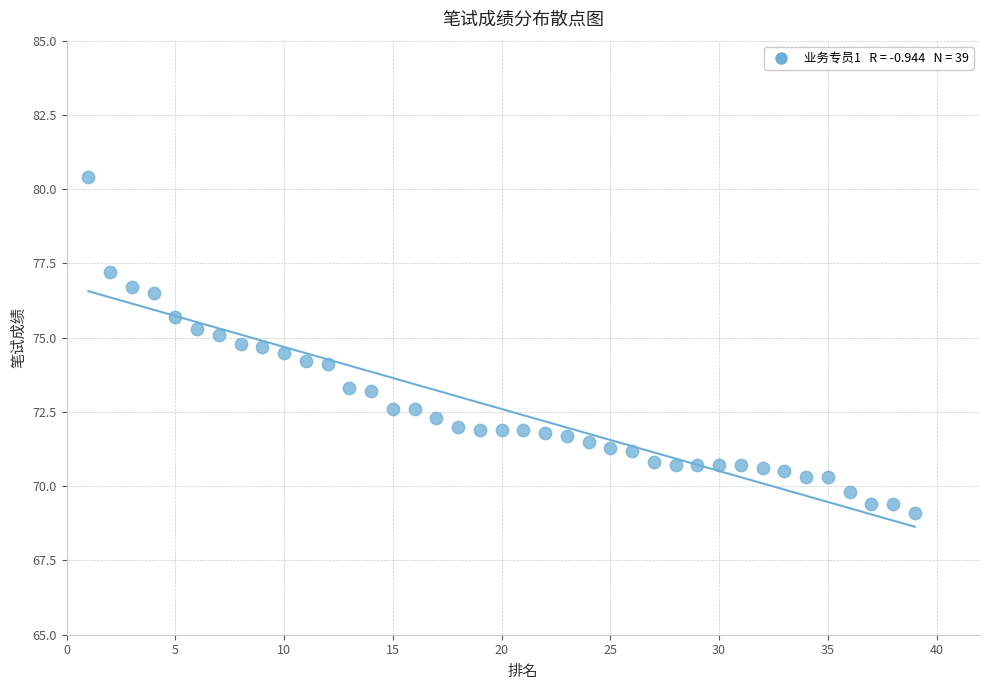

What is the range of Y values (max minus min)?

11.3